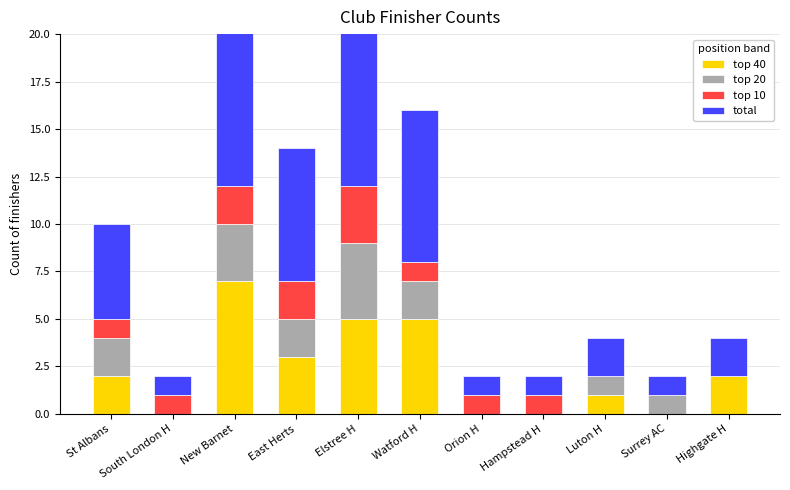

What is the difference between the second highest and minimum values in the top 40 series?

5